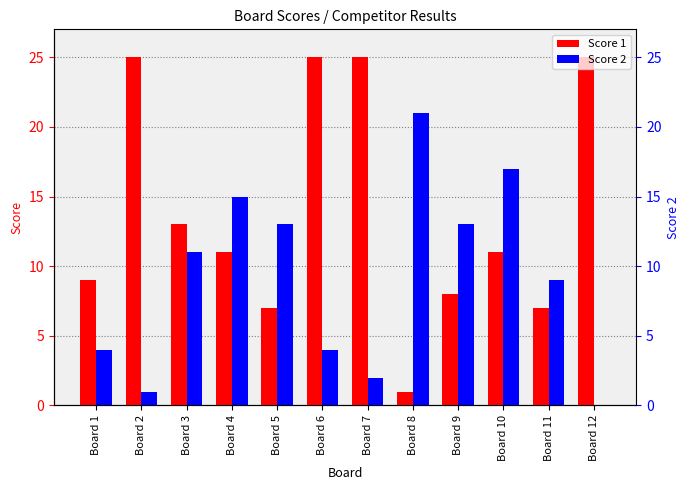

Does the chart contain any negative values?

No